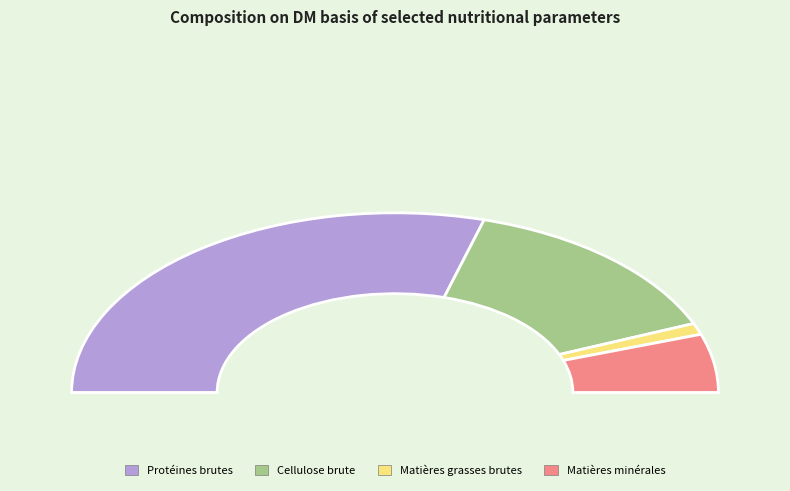

To the nearest percent, what is the difference between the largest and smallest slice percentages?

58%